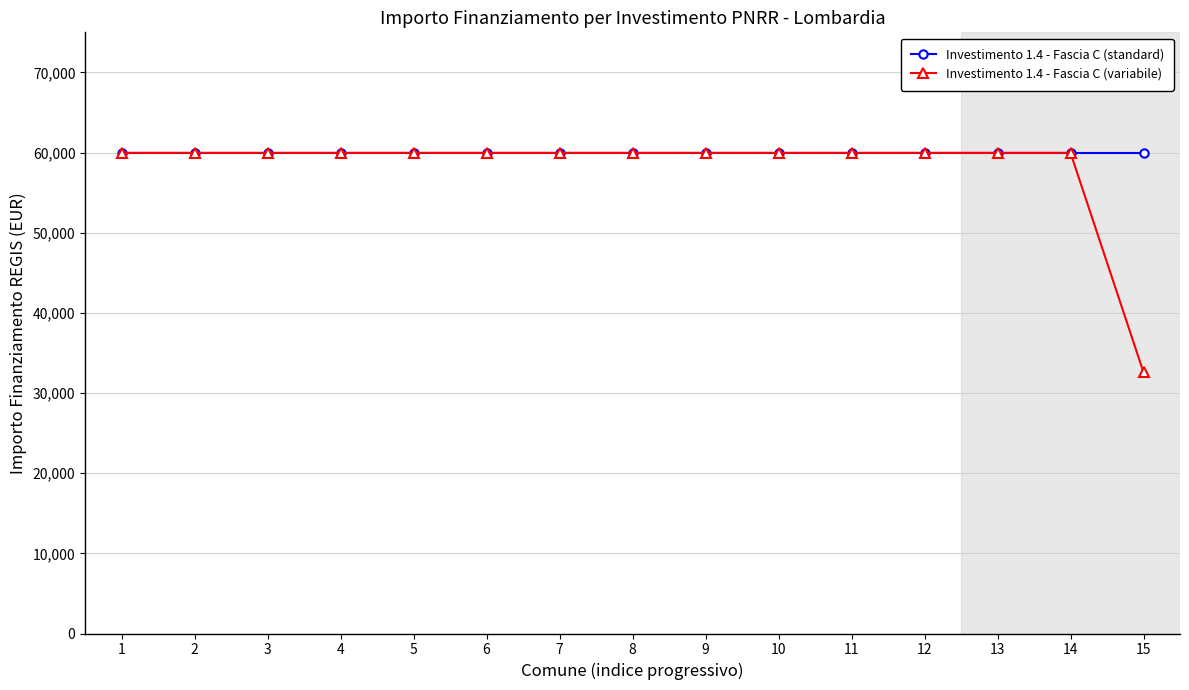

The Investimento 1.4 - Fascia C (variabile) series shows 89156 at 2. True or false?

False